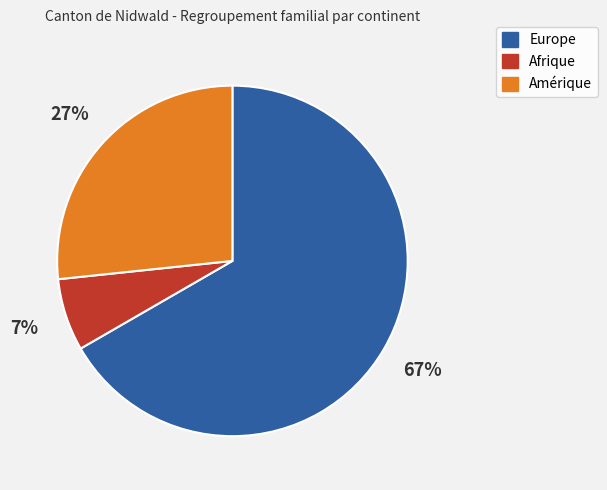

Which has a higher value, Europe or Amérique?

Europe